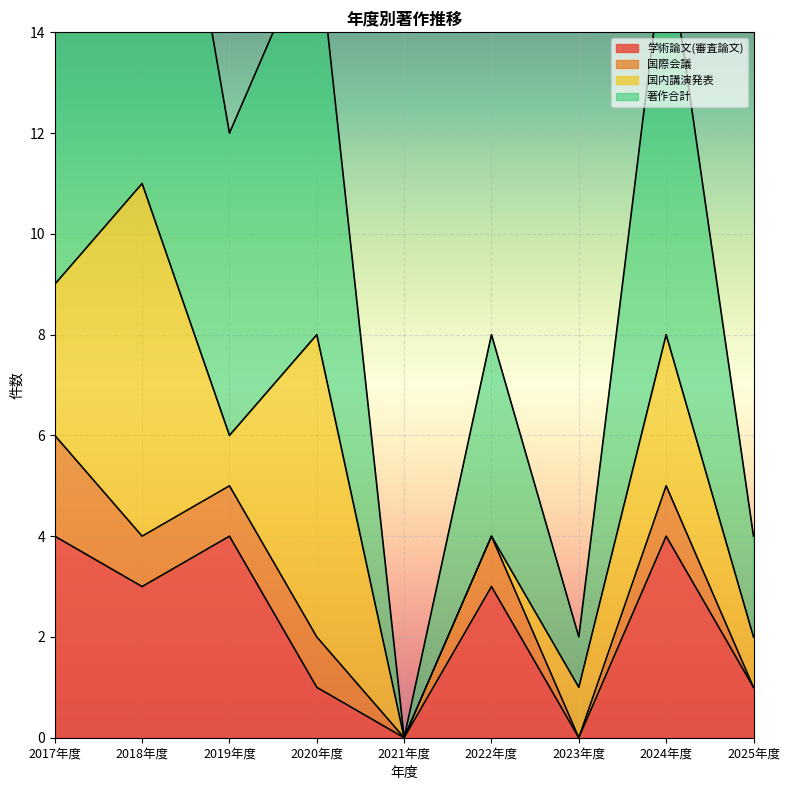

How many interior local valleys does the 著作合計 series have?

3